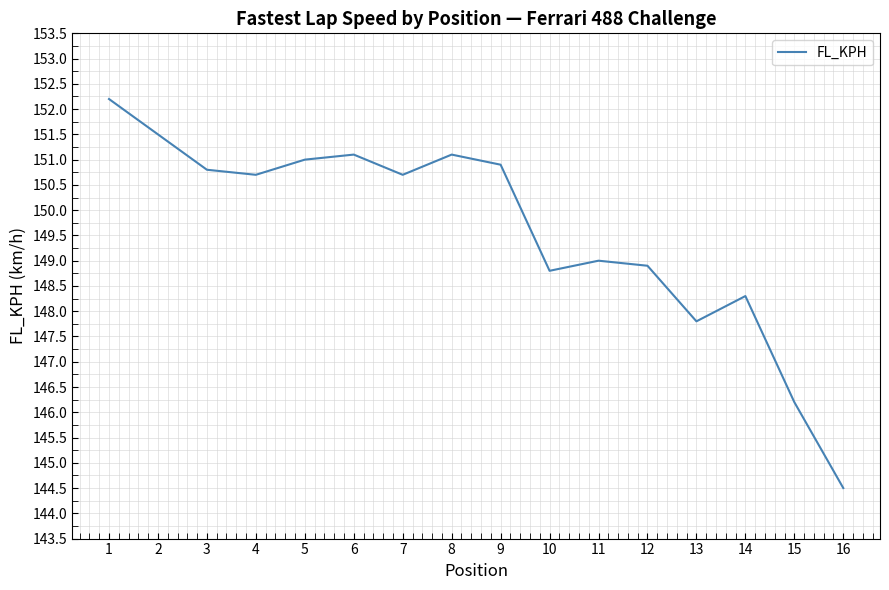

Approximately how many times larger is the value at 9 compared to 15?

1.0